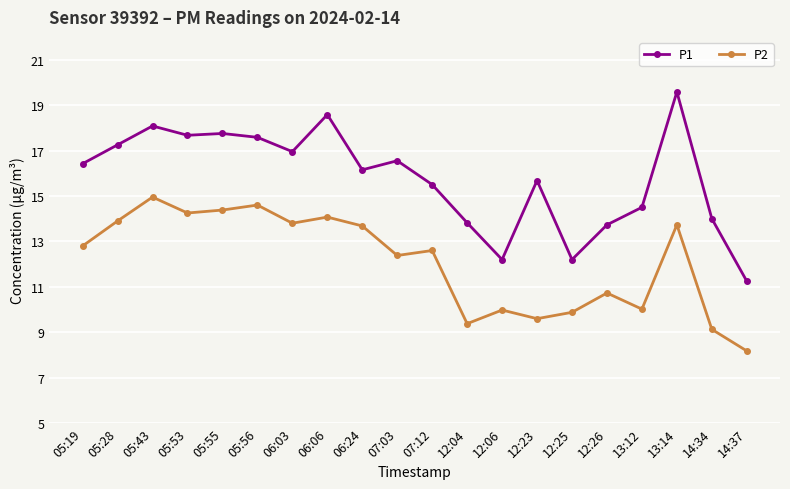

True or false: P2 and P1 intersect in this chart.

False